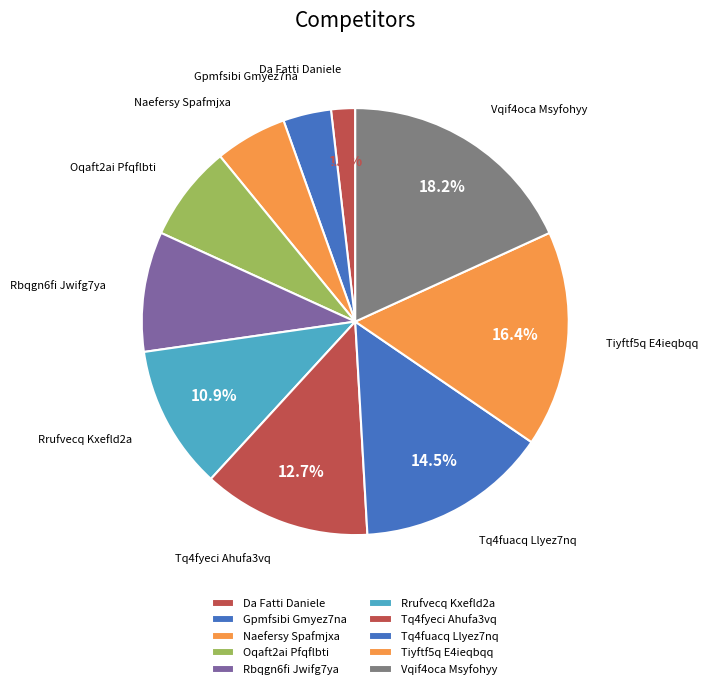

Rank the categories by value from lowest to highest.

Da Fatti Daniele, Gpmfsibi Gmyez7na, Naefersy Spafmjxa, Oqaft2ai Pfqflbti, Rbqgn6fi Jwifg7ya, Rrufvecq Kxefld2a, Tq4fyeci Ahufa3vq, Tq4fuacq Llyez7nq, Tiyftf5q E4ieqbqq, Vqif4oca Msyfohyy